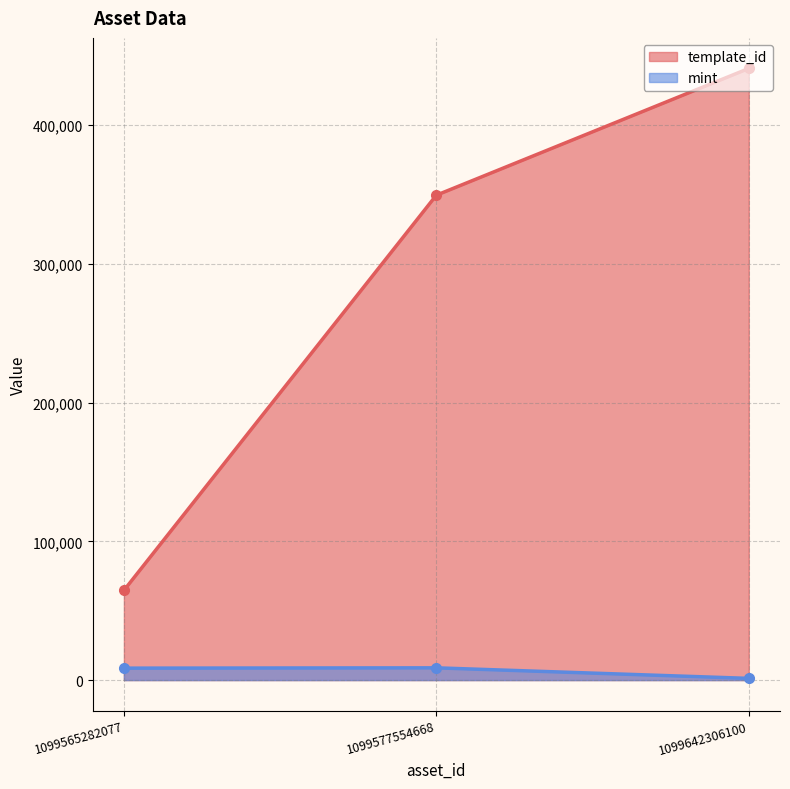

What is the greatest value displayed?

440886